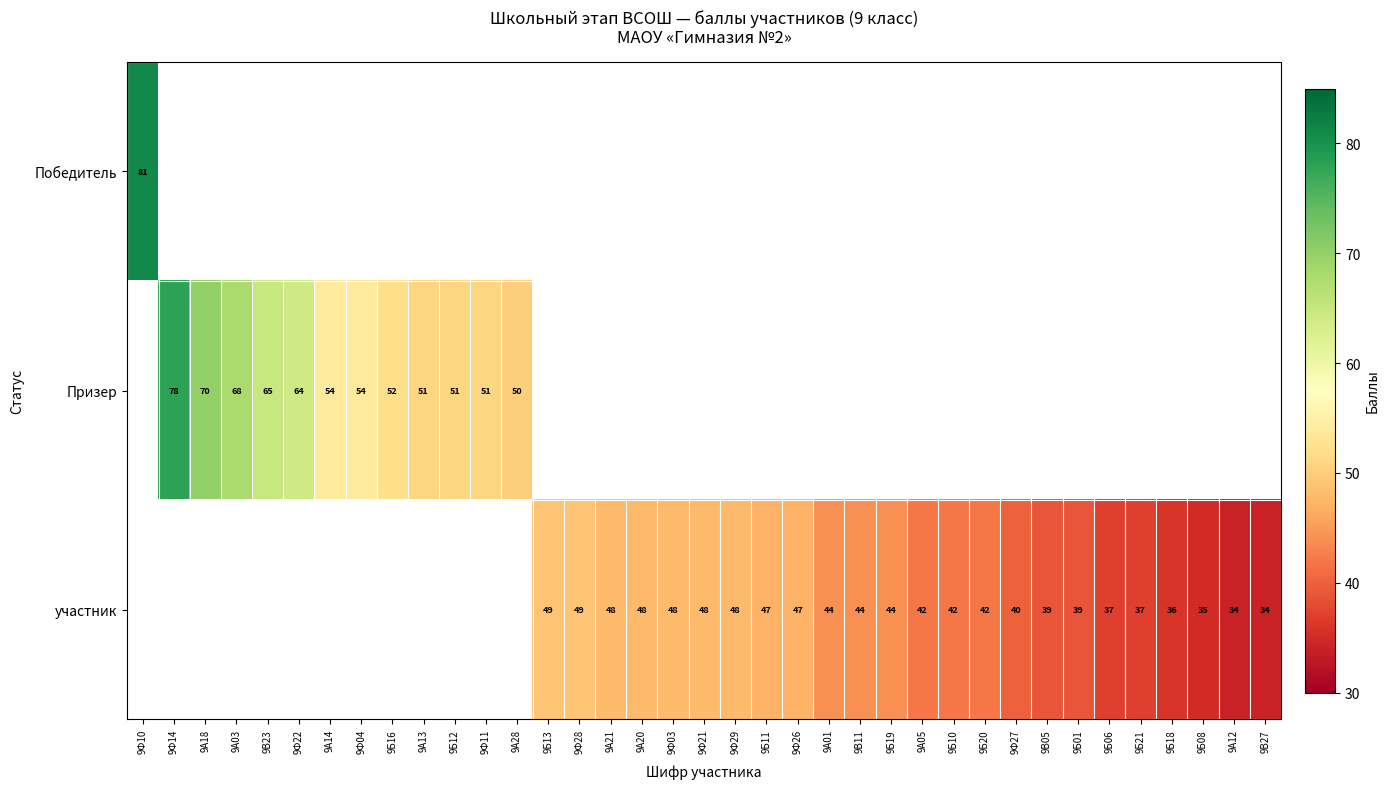

Is it true that Призер equals 50 at 9А28?

True